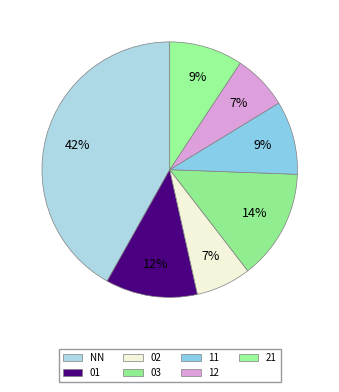

How many slices are in this pie chart?

7